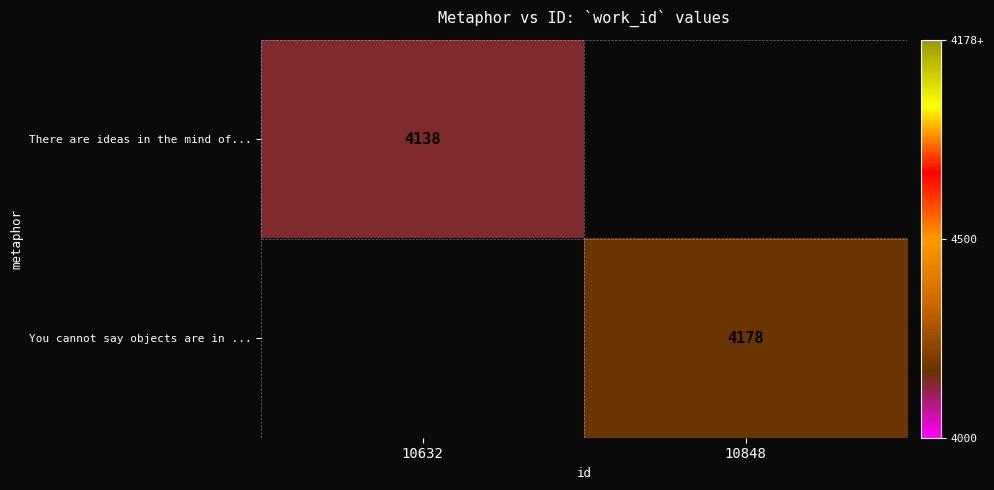

What is the greatest value displayed?

4178.0